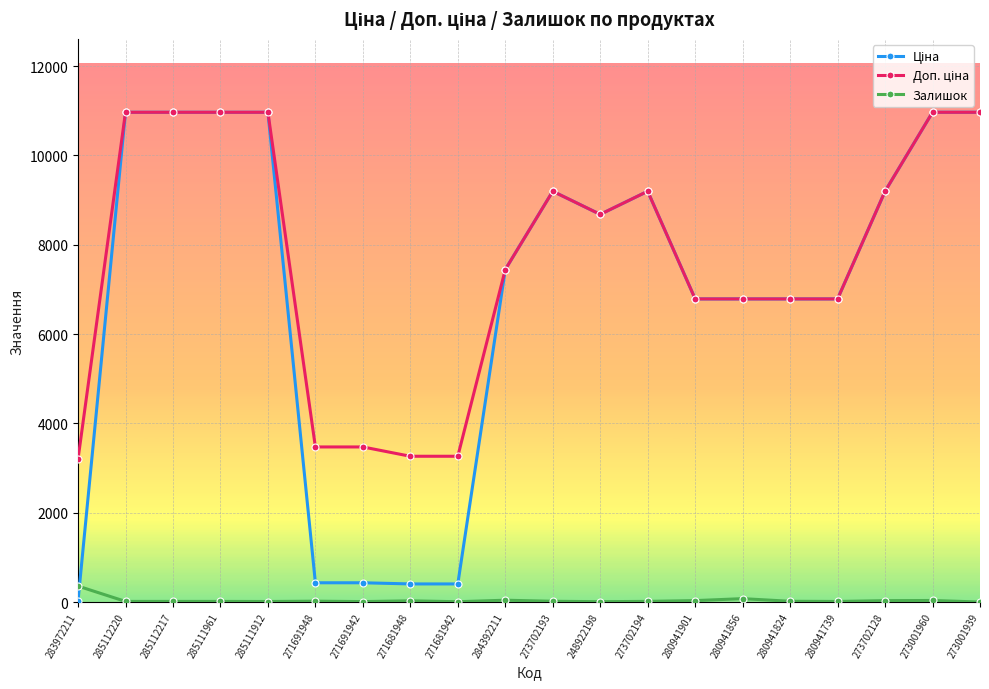

At how many categories does at least one series exceed 8246?

10